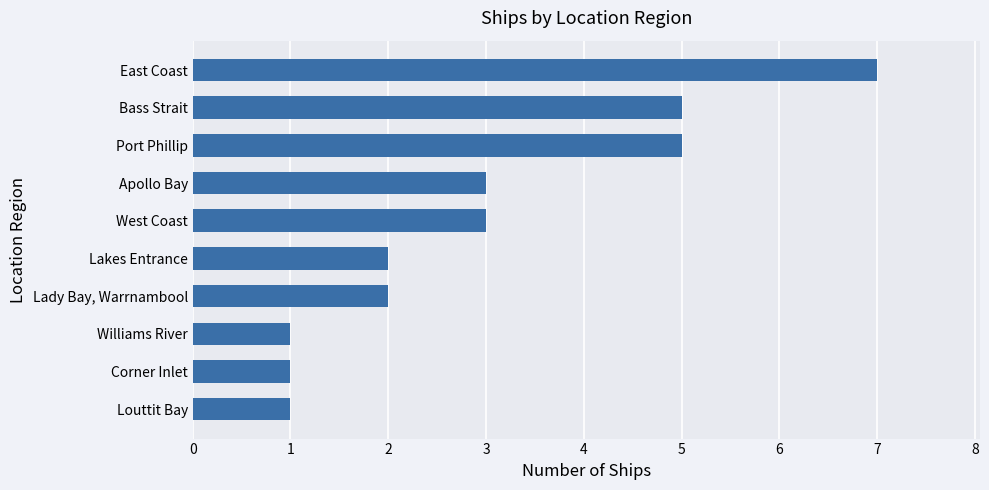

Read the value at East Coast.

7